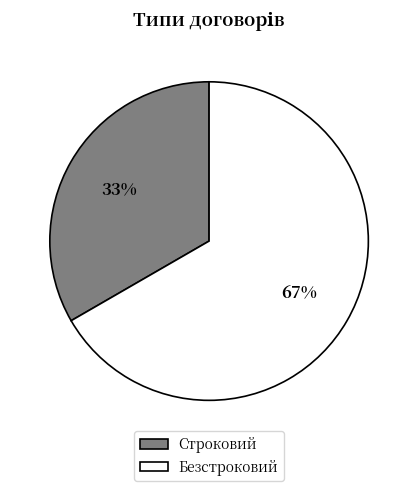

Count the number of slices in the pie.

2